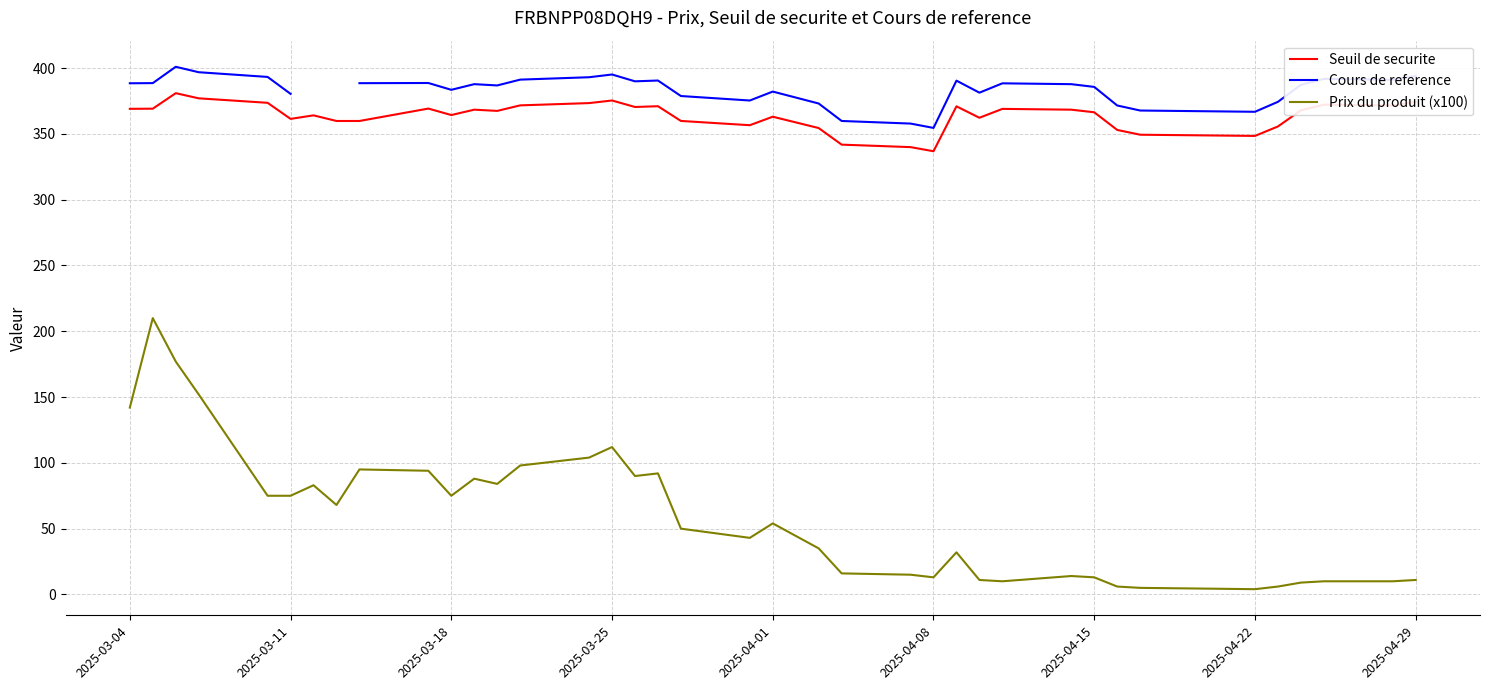

True or false: Seuil de securite and Cours de reference cross at least once.

False